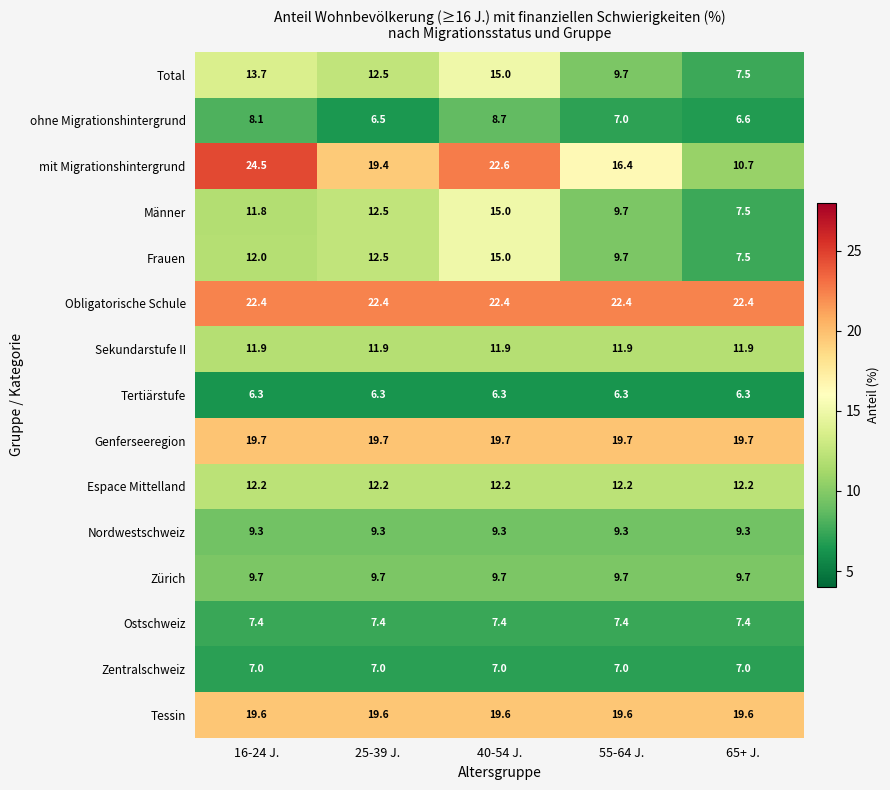

Count the number of data series in this chart.

15